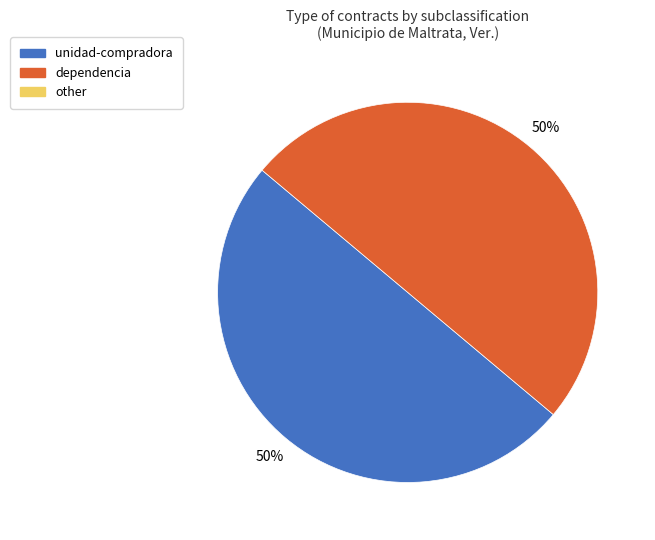

To the nearest percent, what is the average slice percentage?

50%